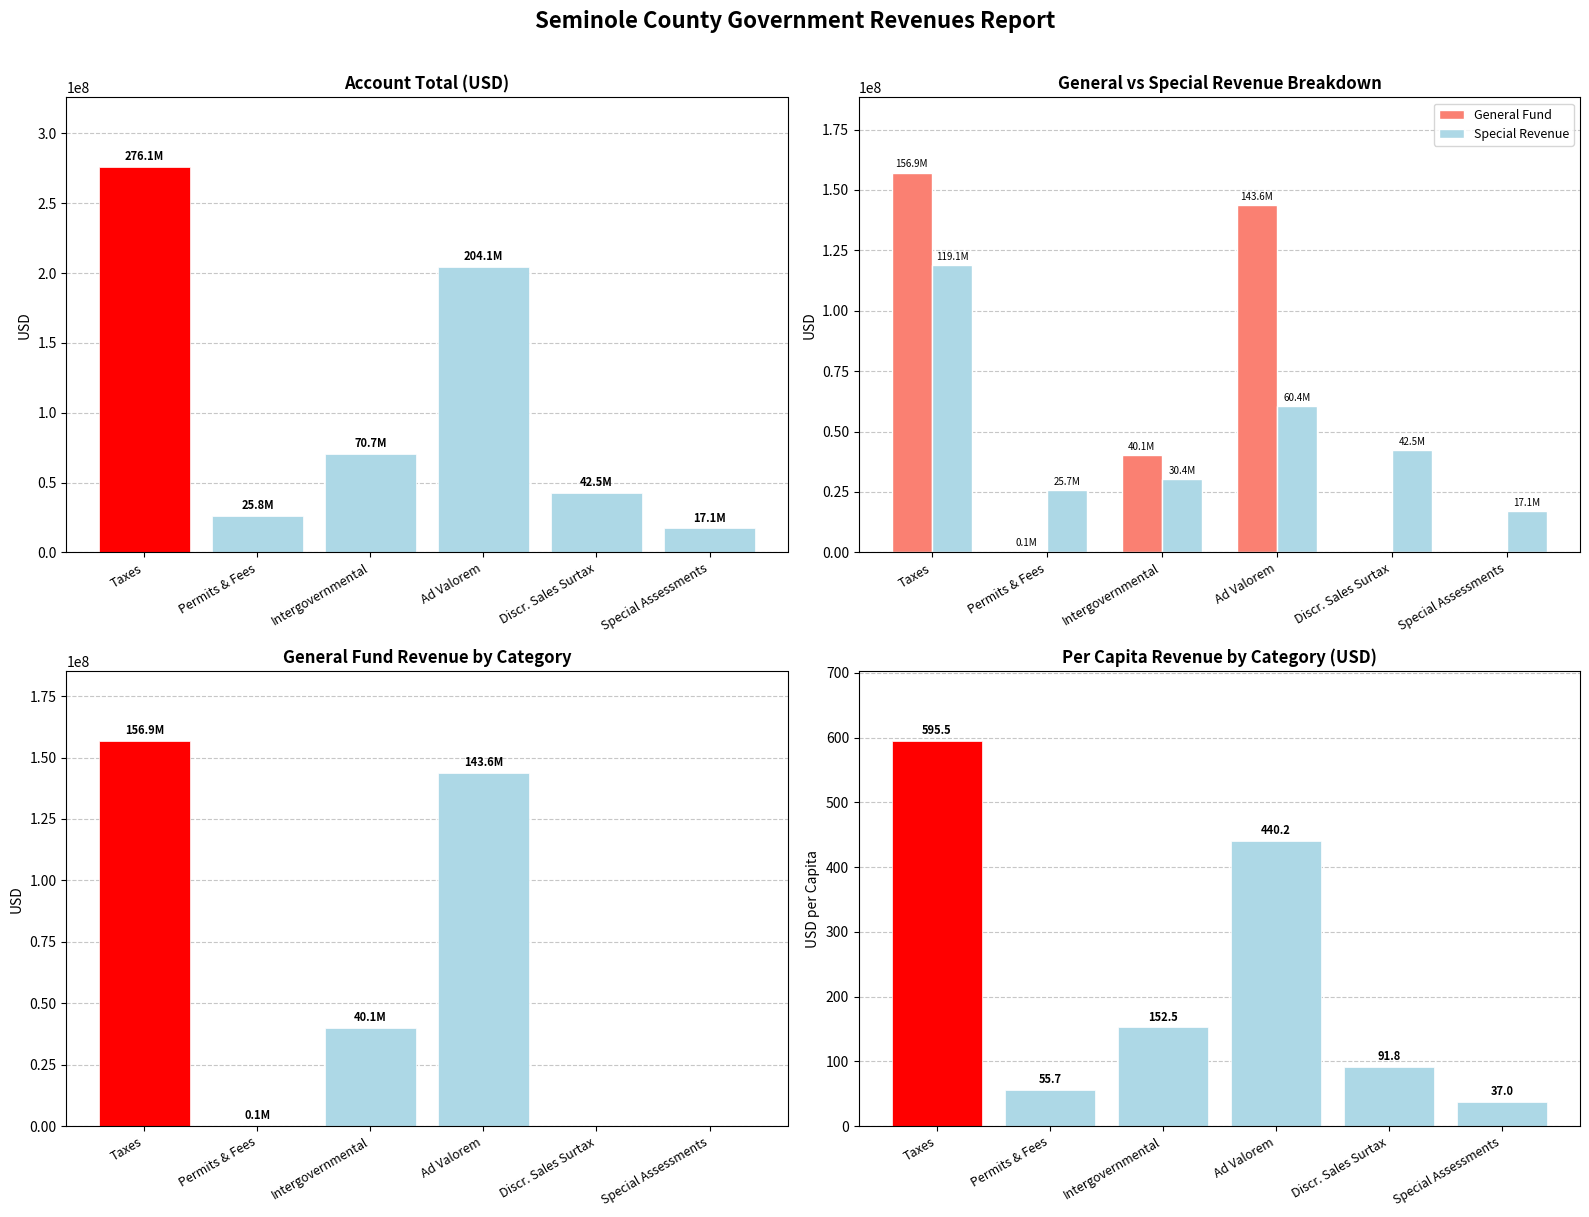

What is the highest value of the Per Capita series?

595.5